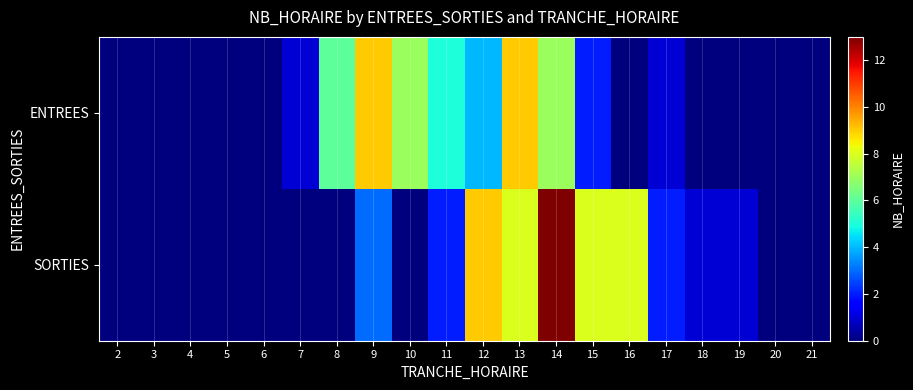

At which category is the sum across all series the highest?

14